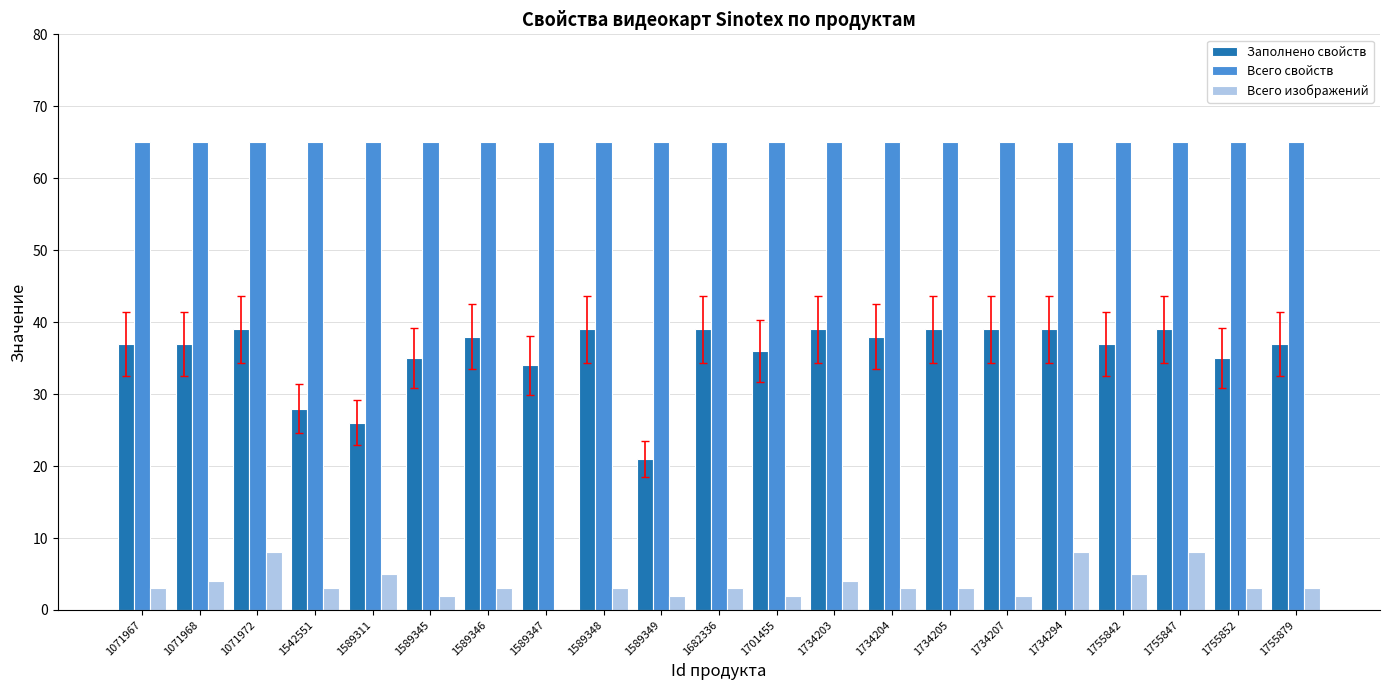

What is the sum of the Заполнено свойств values at 1589345 and 1071968?

72